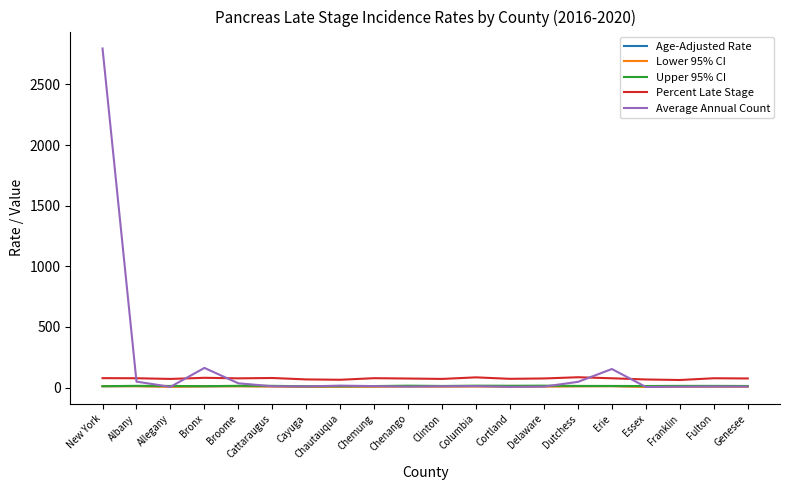

Which series has the widest spread of values?

Average Annual Count